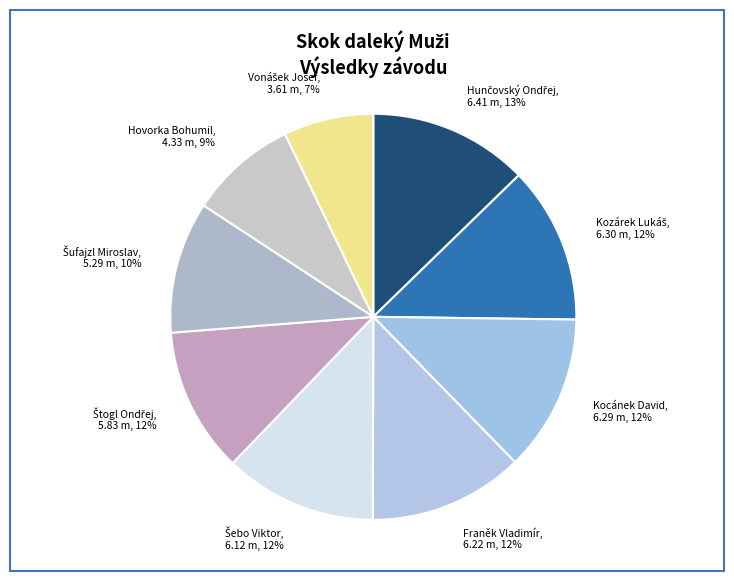

To the nearest percent, what is the average slice percentage?

11%